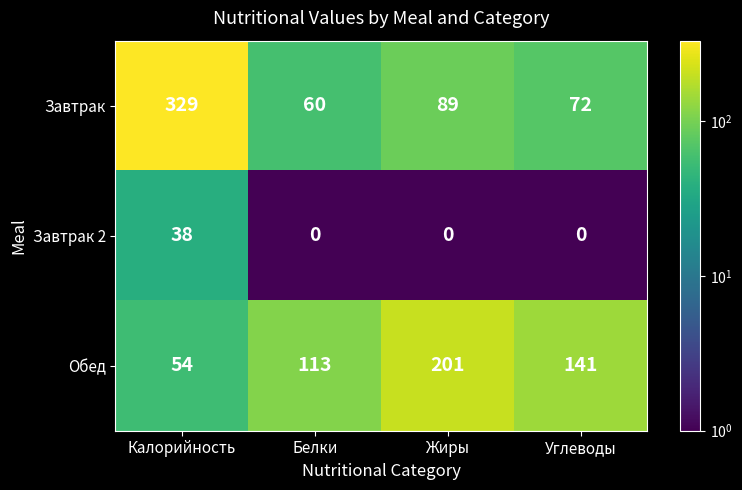

Where is Завтрак nearest to the value 194?

Жиры